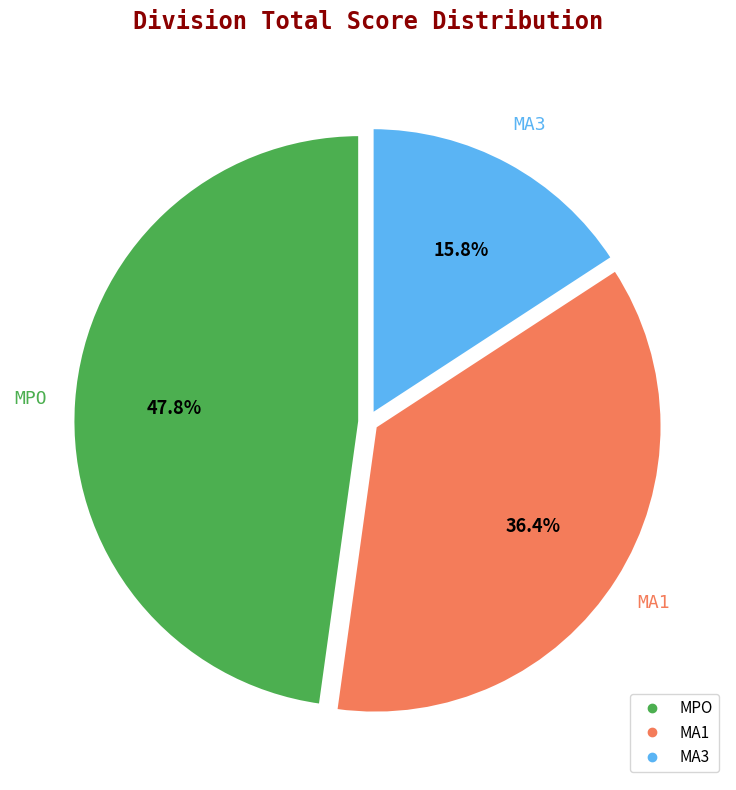

How many segments does this pie chart have?

3